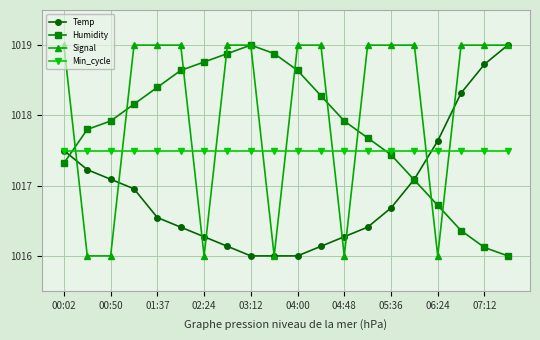

Which series has the largest total across all categories?

Signal